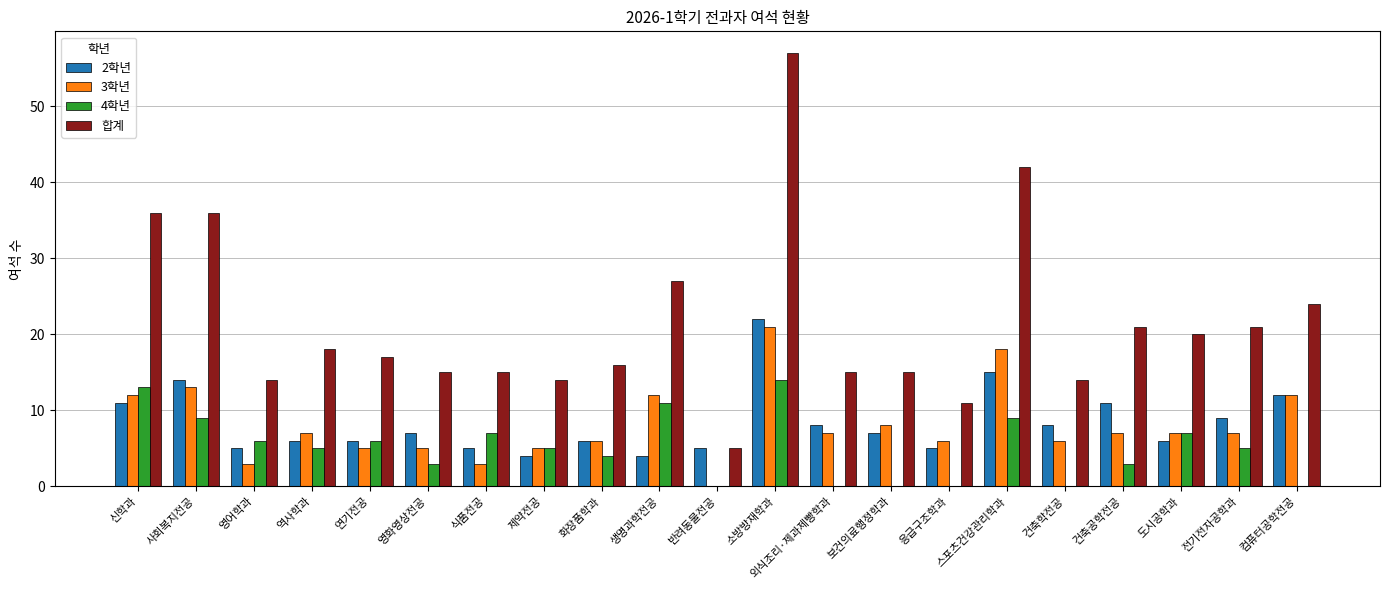

Which label corresponds to the largest value in the chart?

소방방재학과